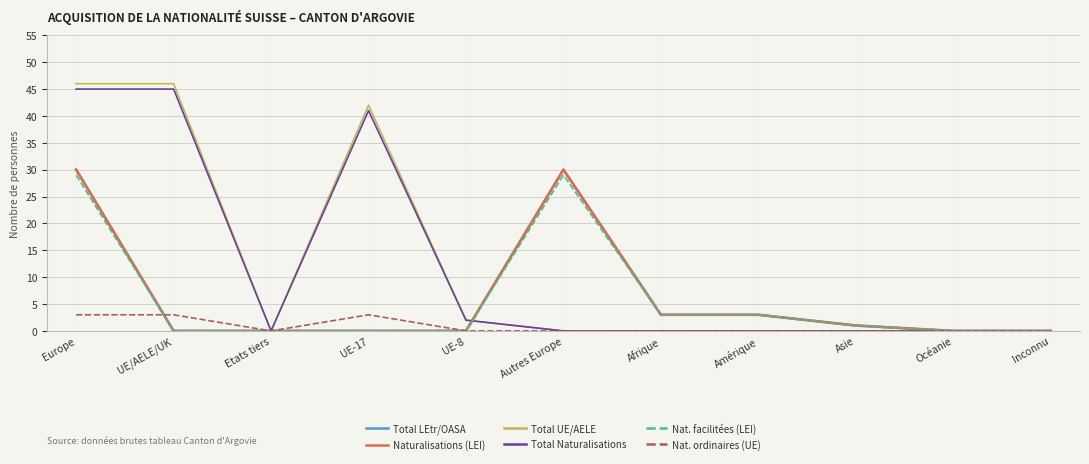

Reading left to right, extract all data points from this chart.

Total LEtr/OASA: 30	0	0	0	0	30	3	3	1	0	0
Naturalisations (LEI): 30	0	0	0	0	30	3	3	1	0	0
Total UE/AELE: 46	46	0	42	2	0	0	0	0	0	0
Total Naturalisations: 45	45	0	41	2	0	0	0	0	0	0
Nat. facilitées (LEI): 29	0	0	0	0	29	3	3	1	0	0
Nat. ordinaires (UE): 3	3	0	3	0	0	0	0	0	0	0